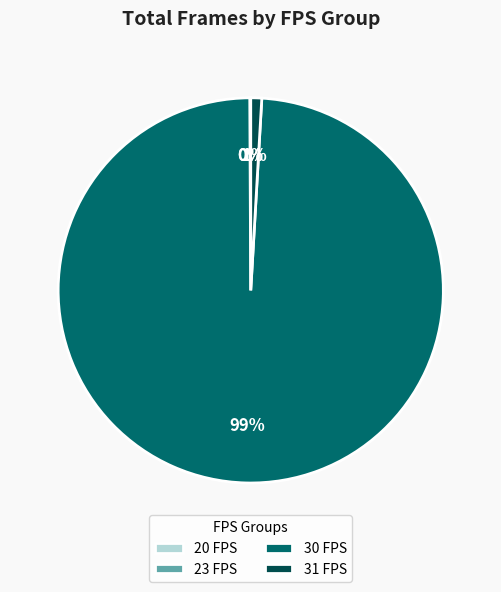

True or false: 31 FPS accounts for 1% of the total.

True